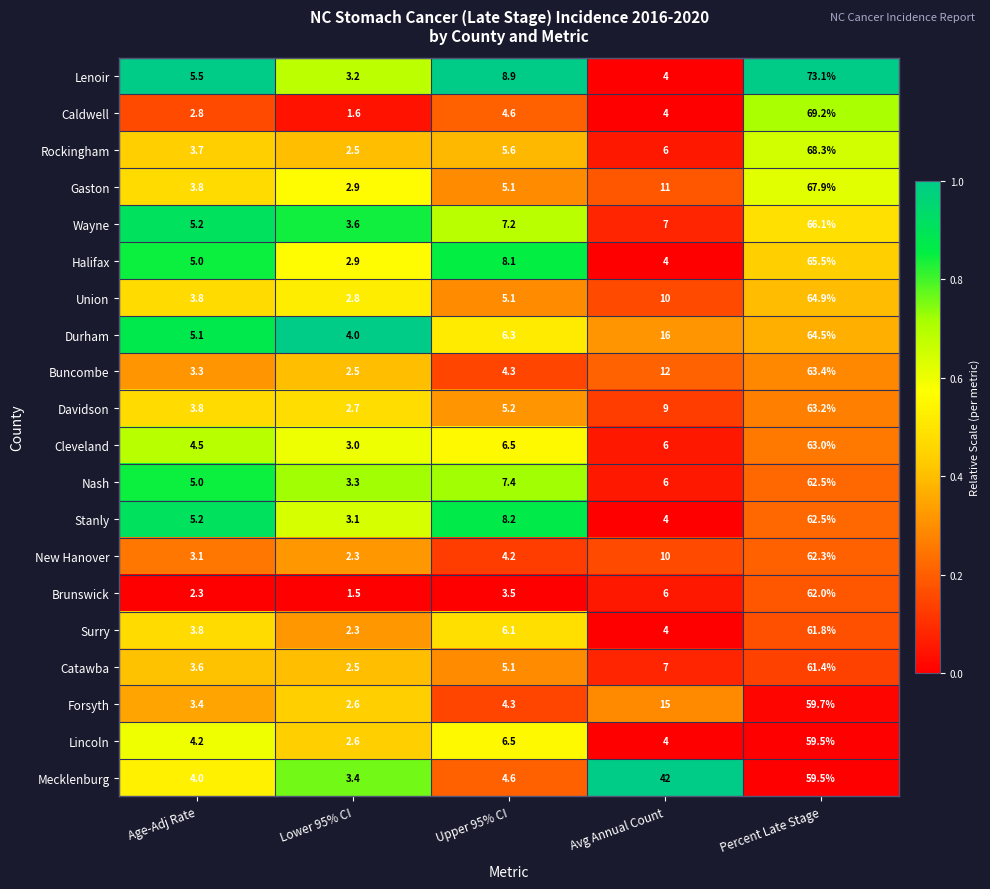

Is it true that Gaston equals 67.9 at Percent Late Stage?

True